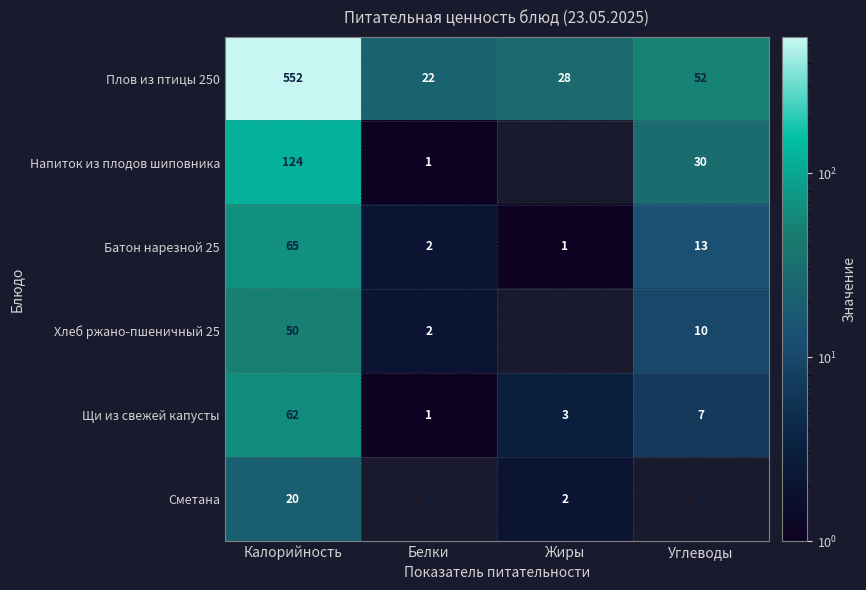

What is the maximum value for Сметана?

20